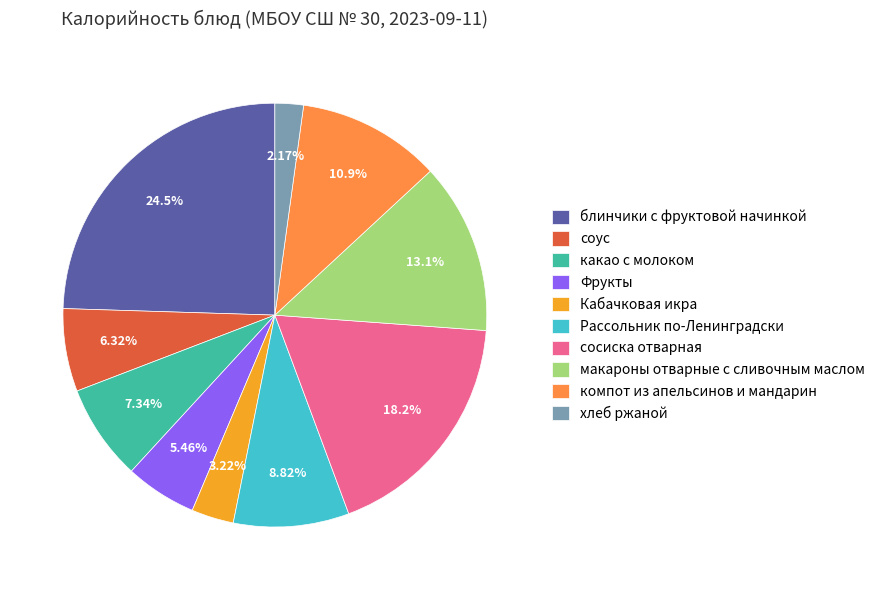

The компот из апельсинов и мандарин slice represents 11% of the pie. True or false?

True